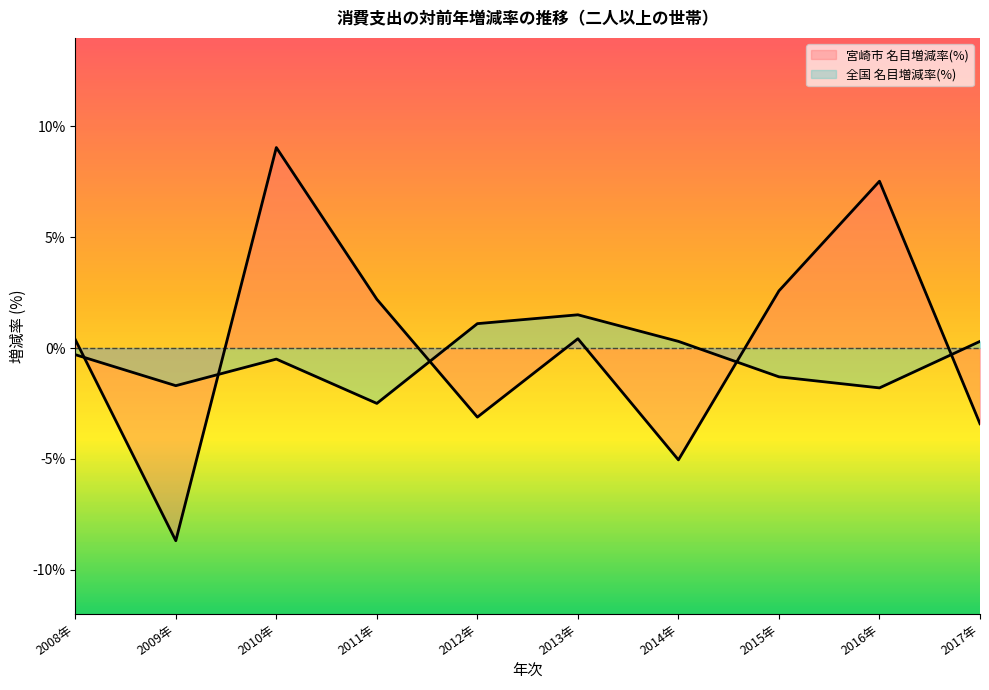

Which has a higher value, 2016年 or 2015年?

2016年